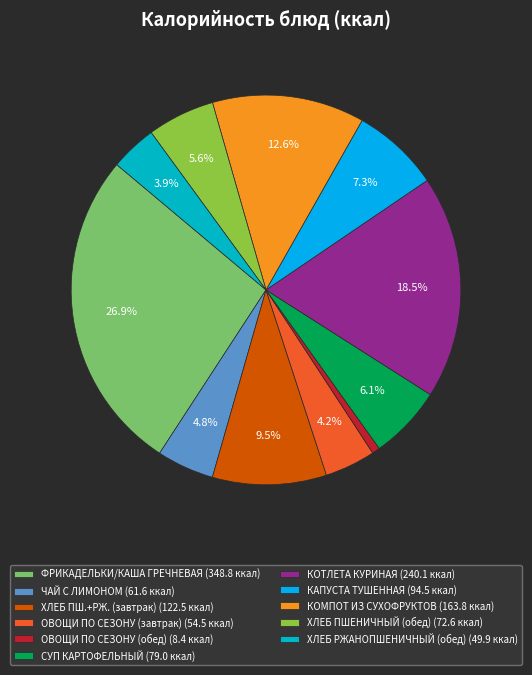

What is the total percentage of ФРИКАДЕЛЬКИ/КАША ГРЕЧНЕВАЯ (348.8 ккал) and КОТЛЕТА КУРИНАЯ (240.1 ккал)?

45.4%